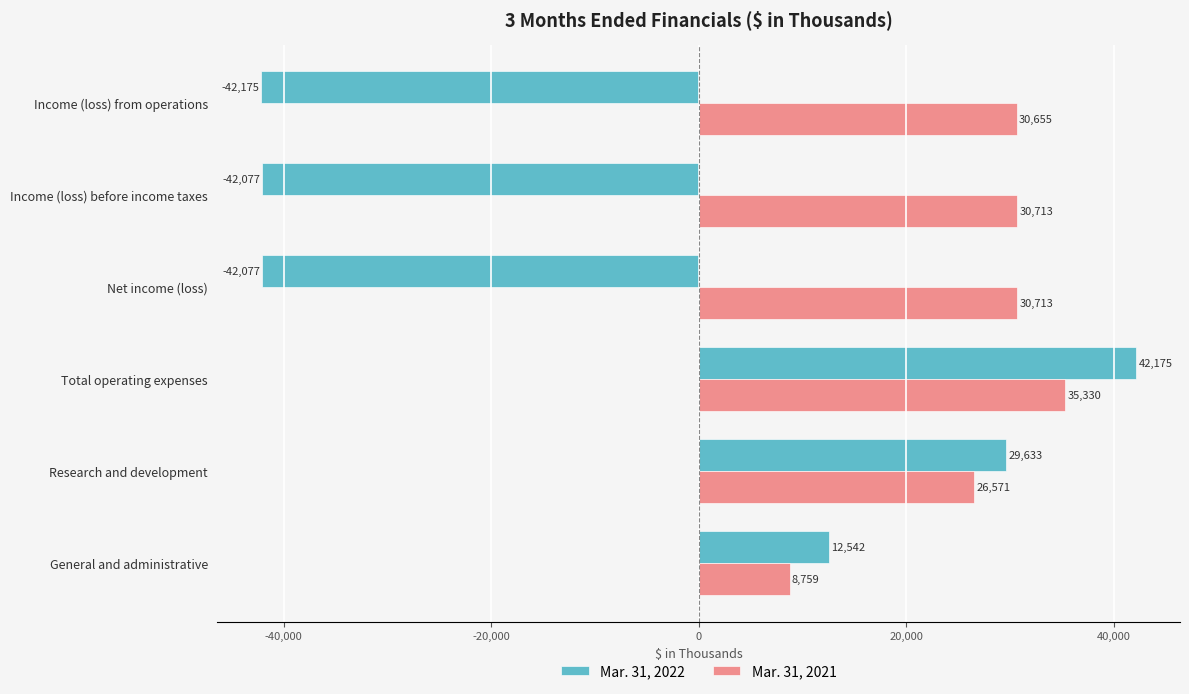

Is the value of Mar. 31, 2022 at Income (loss) from operations greater than the value of Mar. 31, 2021 at Total operating expenses?

No